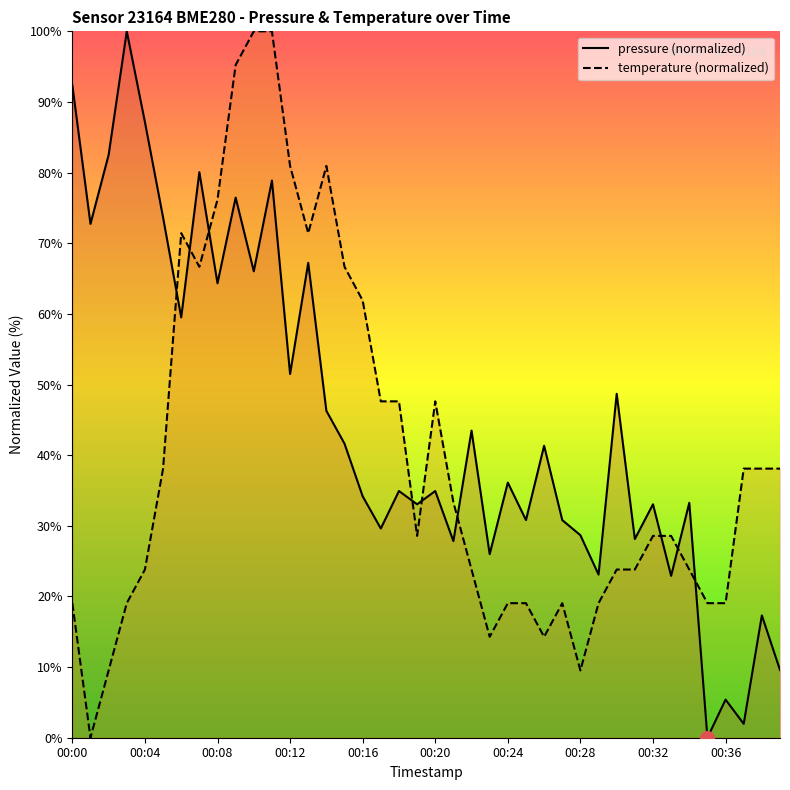

List the series in order of their overall mean, highest first.

pressure, temperature